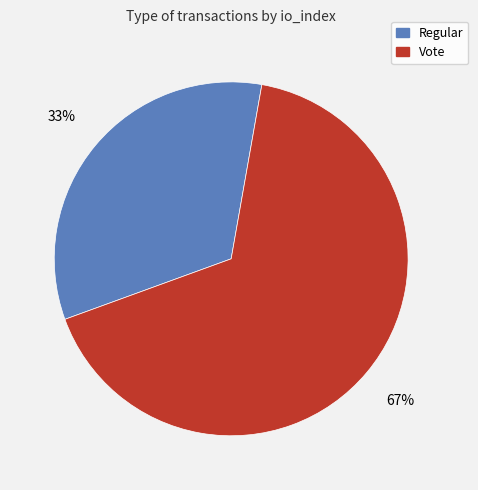

To the nearest percent, what is the average slice percentage?

50%